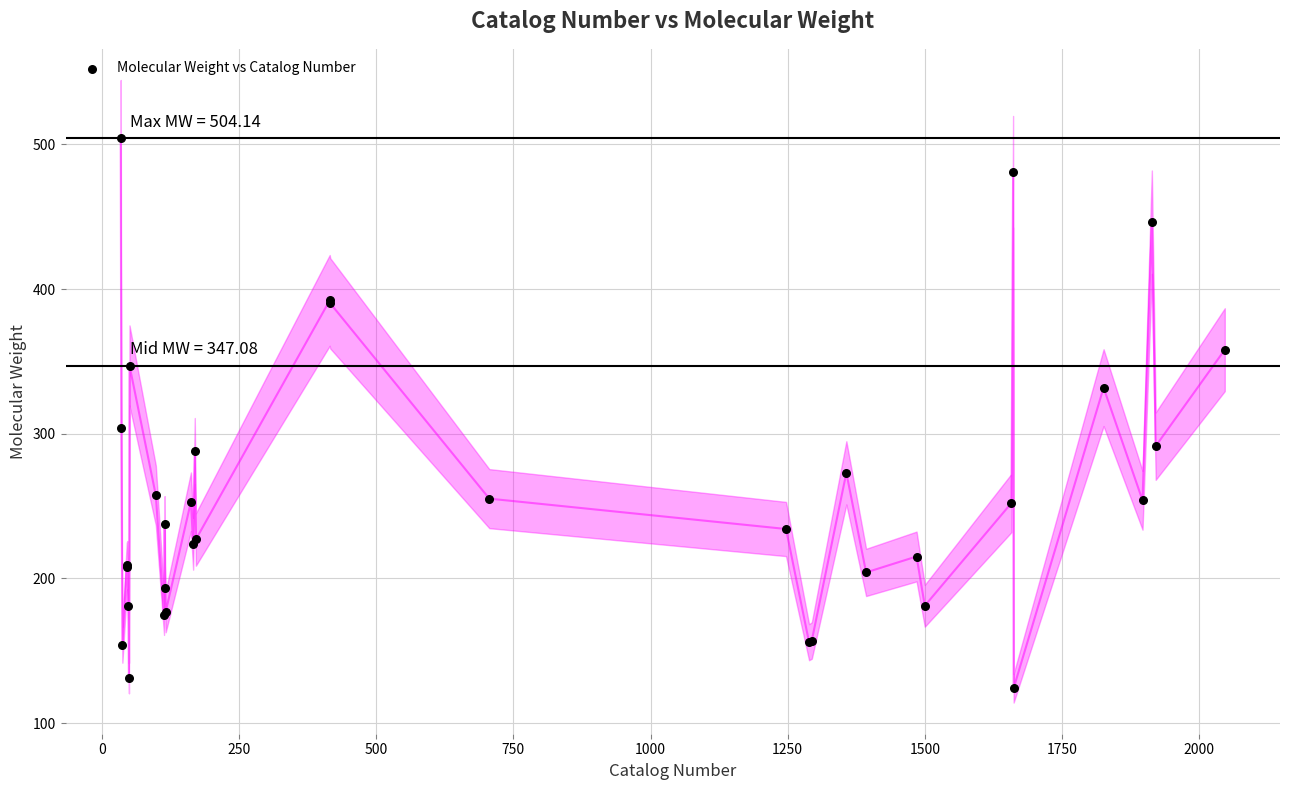

What Y value in the scatter plot is closest to 314?

304.1